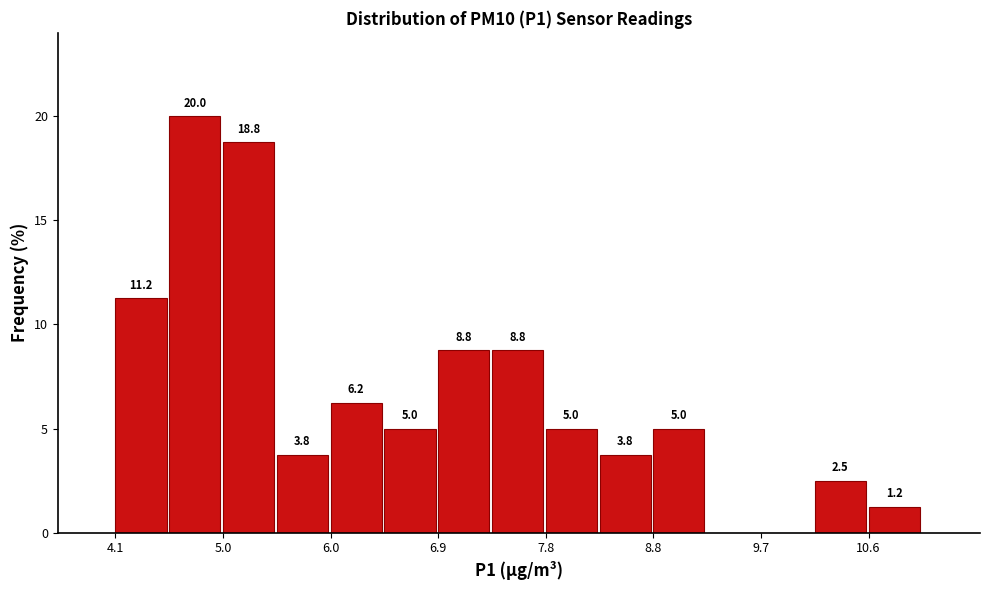

Which range on the x-axis has the tallest bar?

4.6 to 5.0